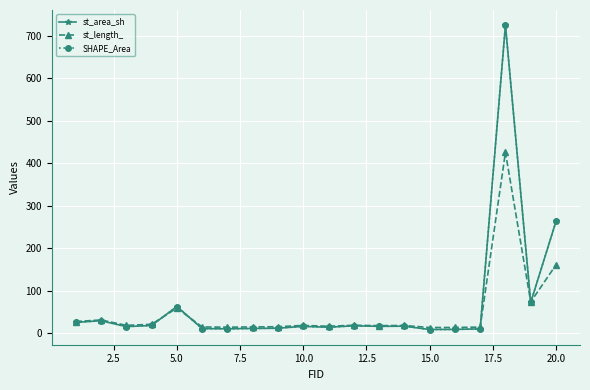

What is the value of the st_area_sh point at the 1st from the left?

25.5